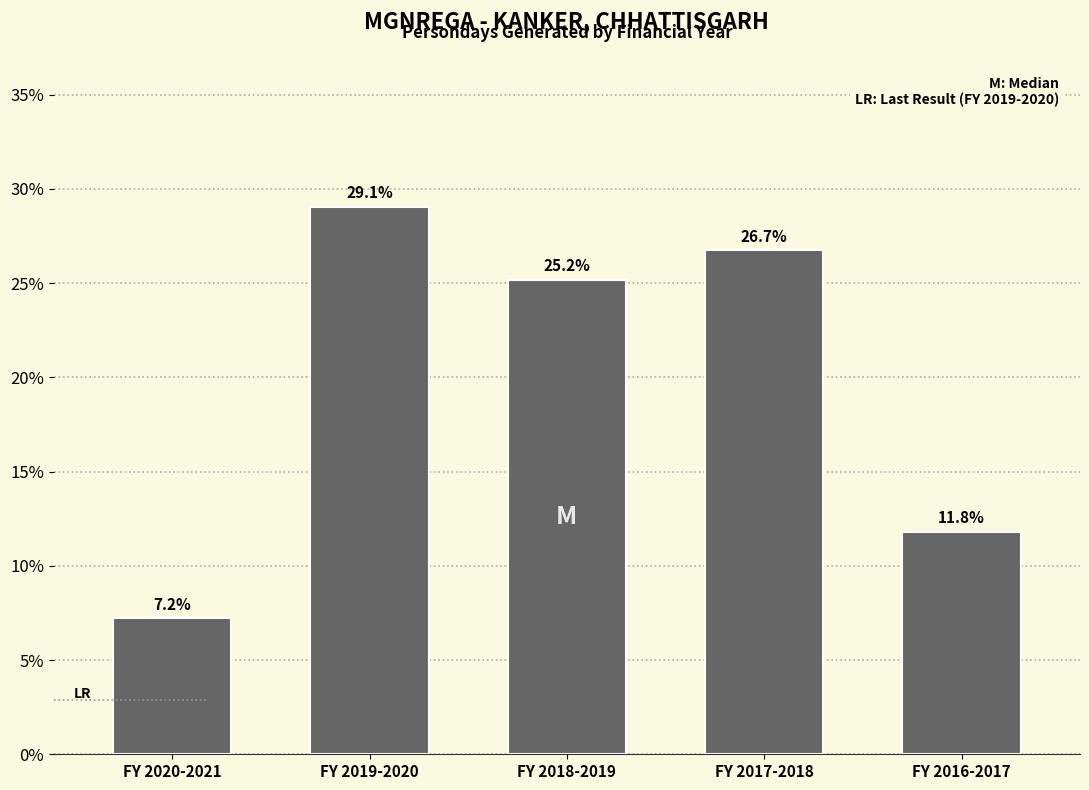

Reading left to right, transcribe all the data shown in this chart.

FY 2020-2021=7.2	FY 2019-2020=29.1	FY 2018-2019=25.2	FY 2017-2018=26.7	FY 2016-2017=11.8